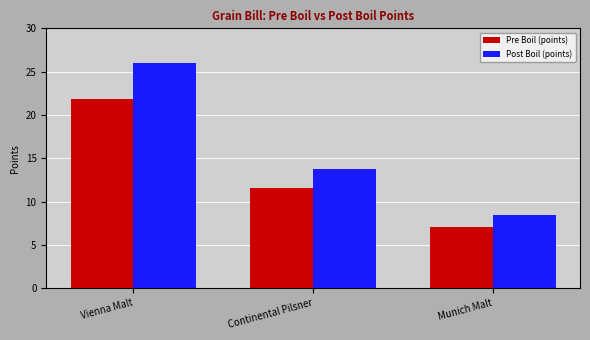

Reading left to right, extract all data points from this chart.

Pre Boil (points): Vienna Malt=21.9	Continental Pilsner=11.6	Munich Malt=7.1
Post Boil (points): Vienna Malt=26.0	Continental Pilsner=13.7	Munich Malt=8.4